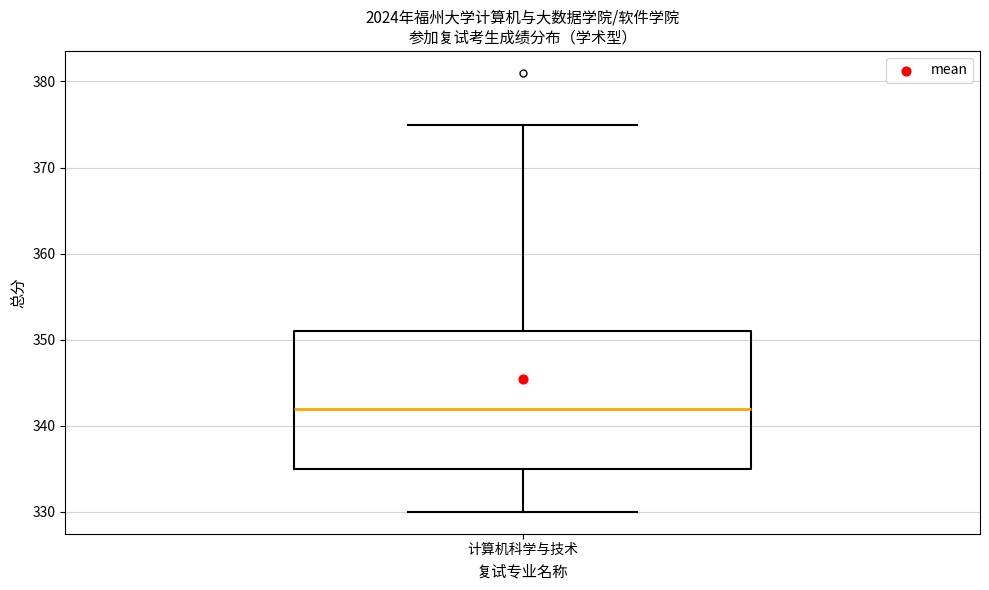

Transcribe this box plot: give where the median line is, the range the box spans, and where the two whiskers end, as read against the y-axis. The values are not printed on the chart, so give them approximately, as read against the axis.

median 342, box 335 to 351, whiskers 330 to 375